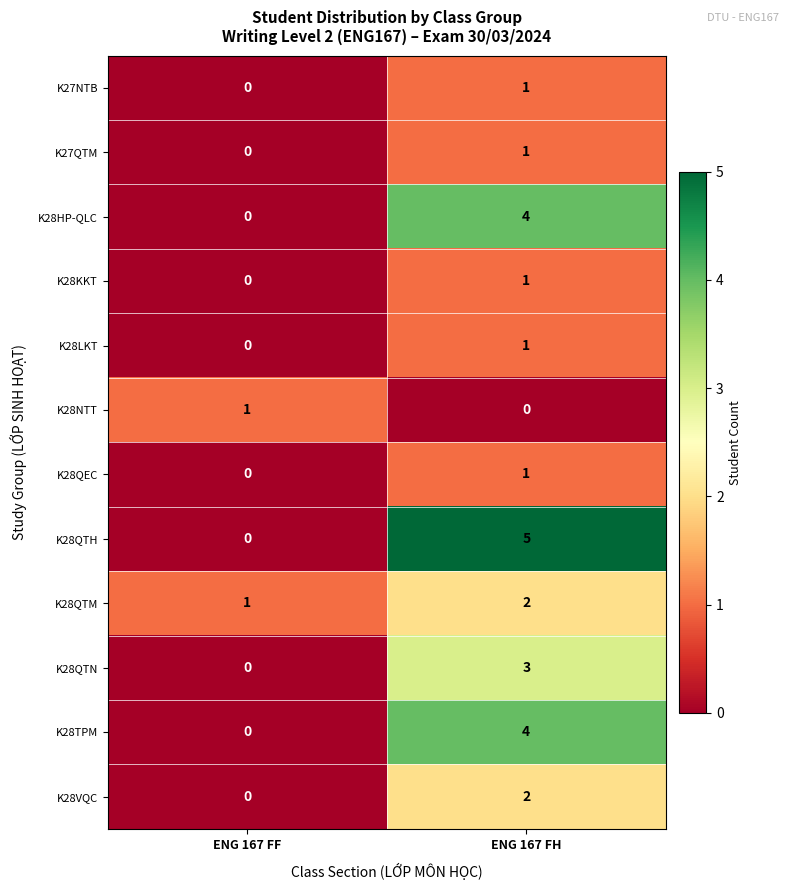

Reading left to right, what are all the values shown in this chart?

K27NTB: ENG 167 FF=0	ENG 167 FH=1
K27QTM: ENG 167 FF=0	ENG 167 FH=1
K28HP-QLC: ENG 167 FF=0	ENG 167 FH=4
K28KKT: ENG 167 FF=0	ENG 167 FH=1
K28LKT: ENG 167 FF=0	ENG 167 FH=1
K28NTT: ENG 167 FF=1	ENG 167 FH=0
K28QEC: ENG 167 FF=0	ENG 167 FH=1
K28QTH: ENG 167 FF=0	ENG 167 FH=5
K28QTM: ENG 167 FF=1	ENG 167 FH=2
K28QTN: ENG 167 FF=0	ENG 167 FH=3
K28TPM: ENG 167 FF=0	ENG 167 FH=4
K28VQC: ENG 167 FF=0	ENG 167 FH=2